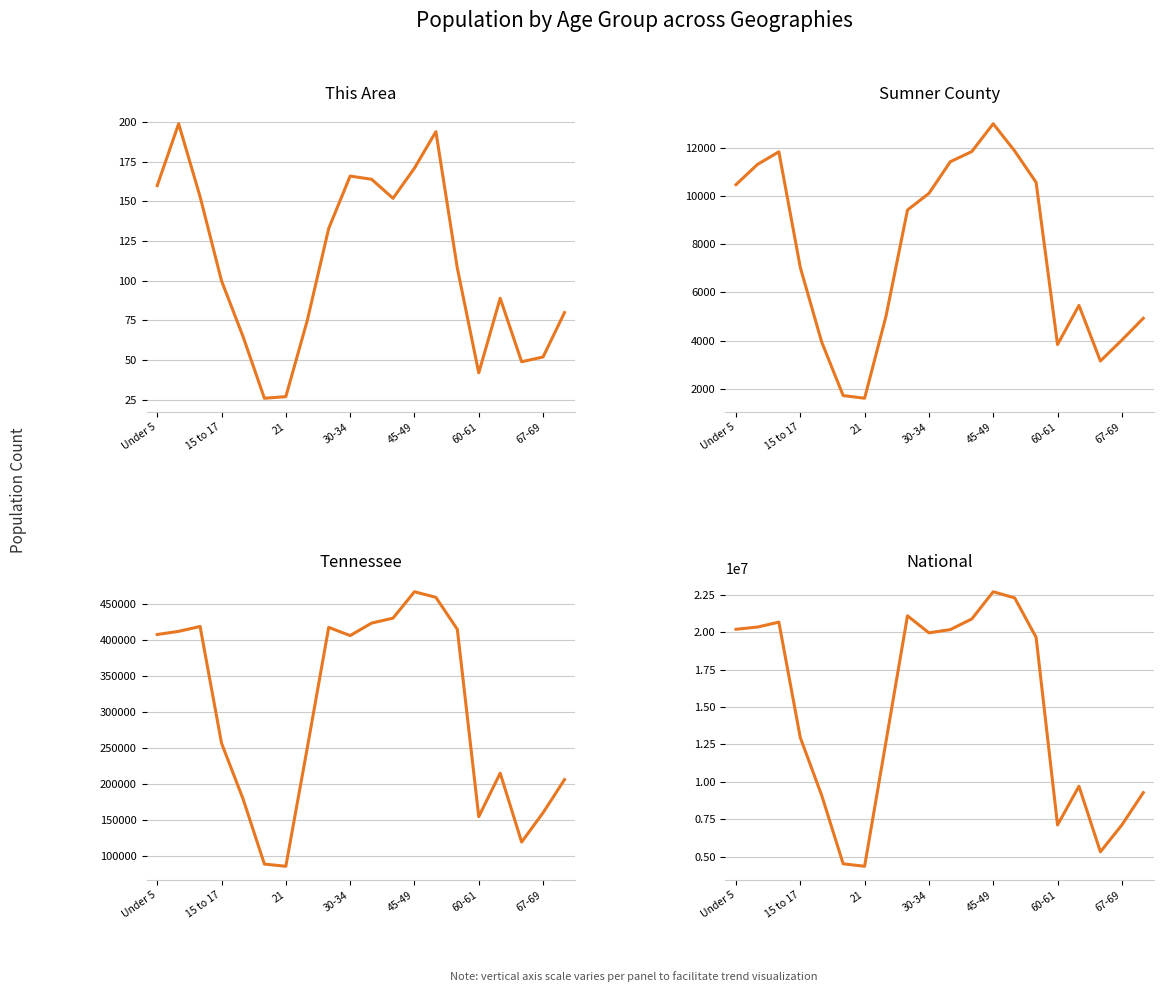

What position from the right is 7?

13